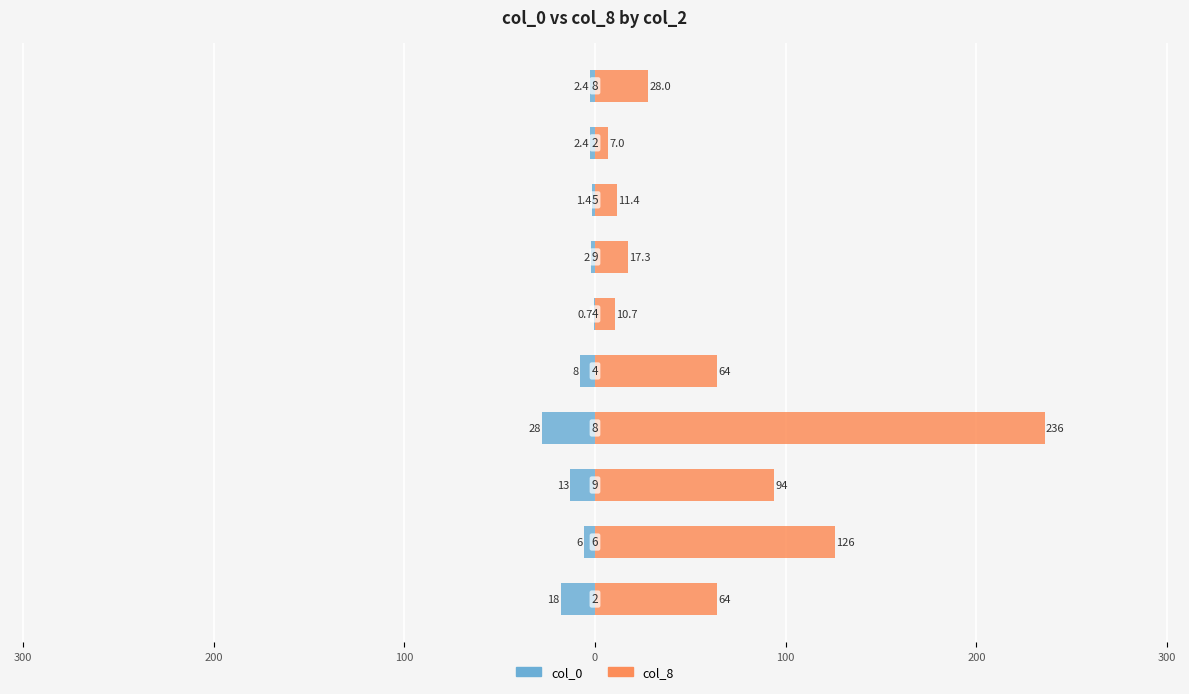

What is the value of the col_0 bar at the 1st from the left?

-18.0